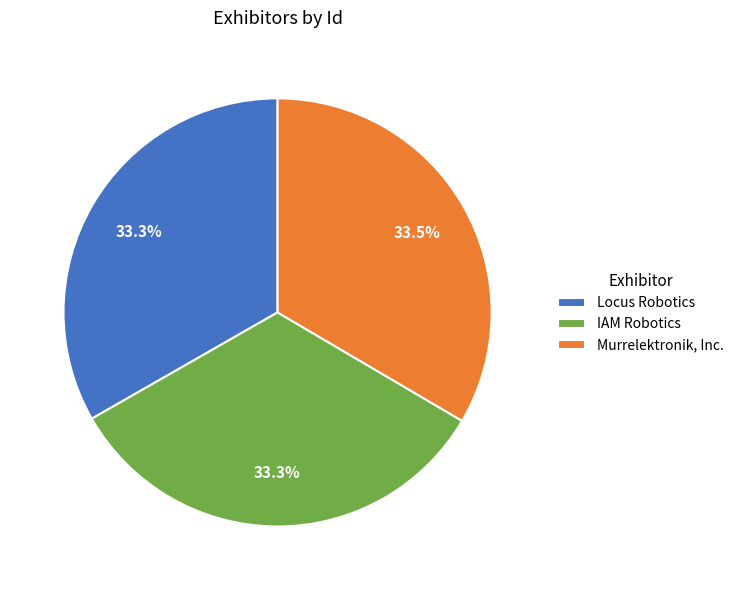

What percentage is NOT represented by Locus Robotics?

66.7%